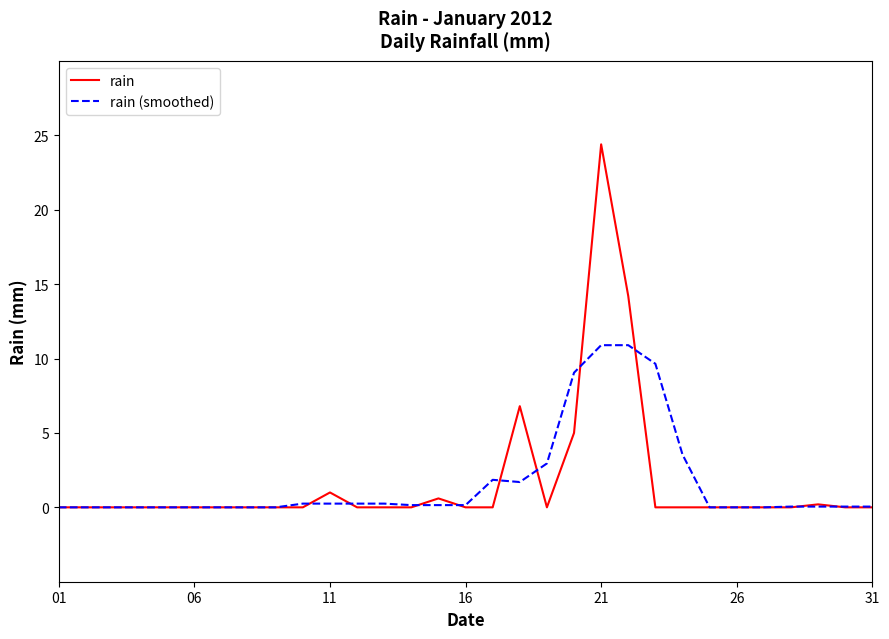

What is the maximum value shown in the chart?

24.4